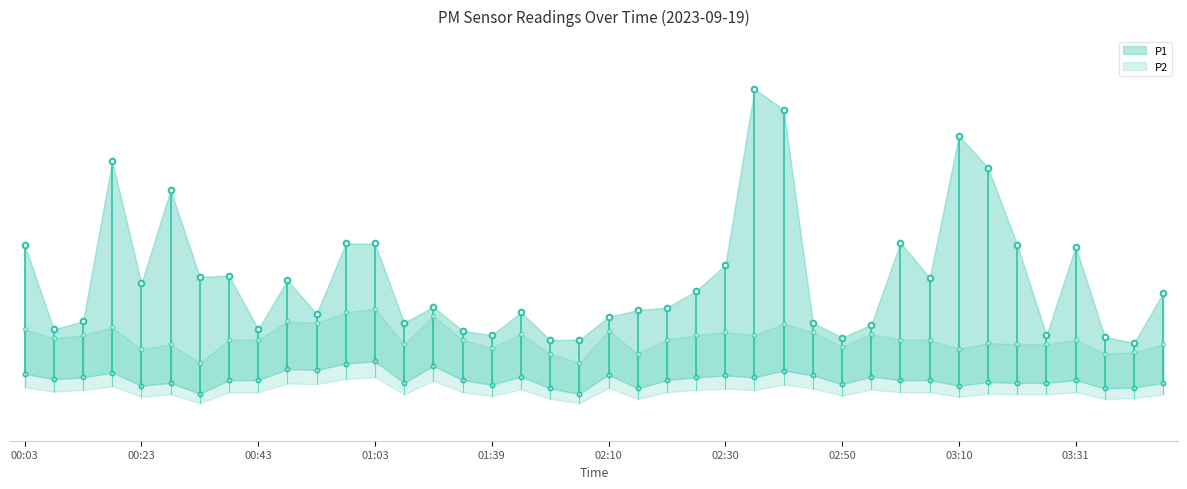

What is the minimum value for P1?

2.1